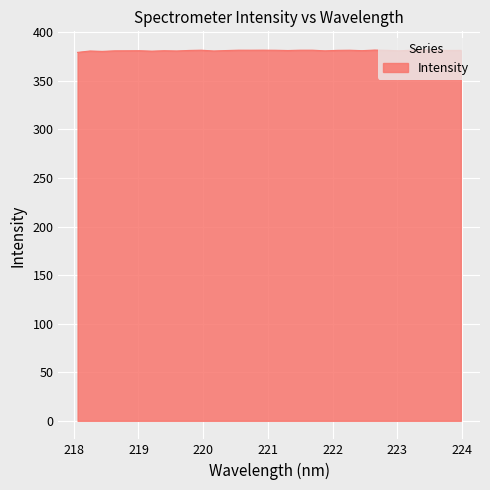

What is the minimum value shown in the chart?

379.2